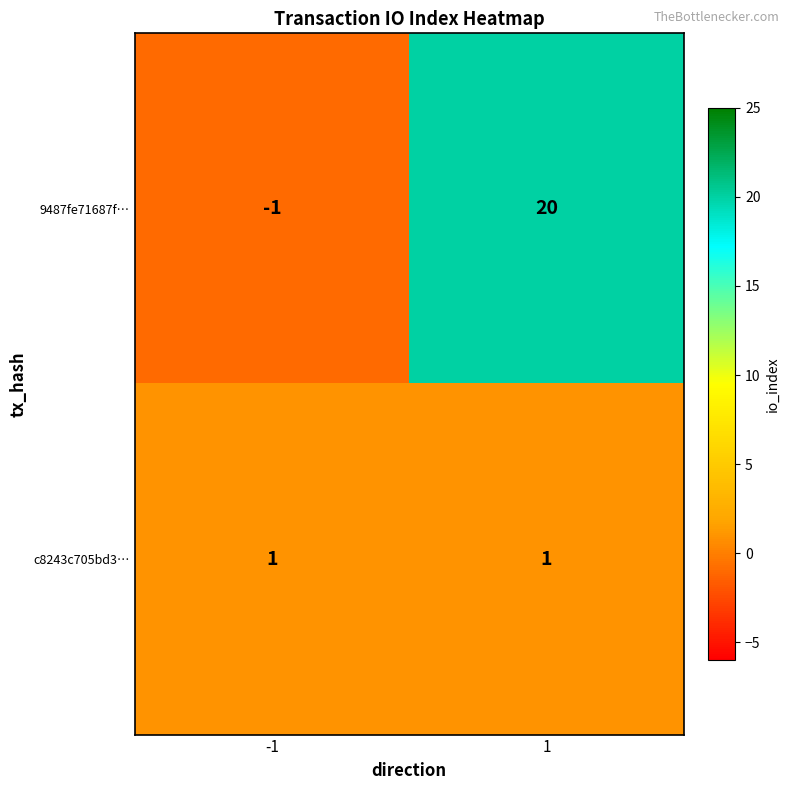

Rank the series at 1 from lowest to highest value.

c8243c705bd3…, 9487fe71687f…